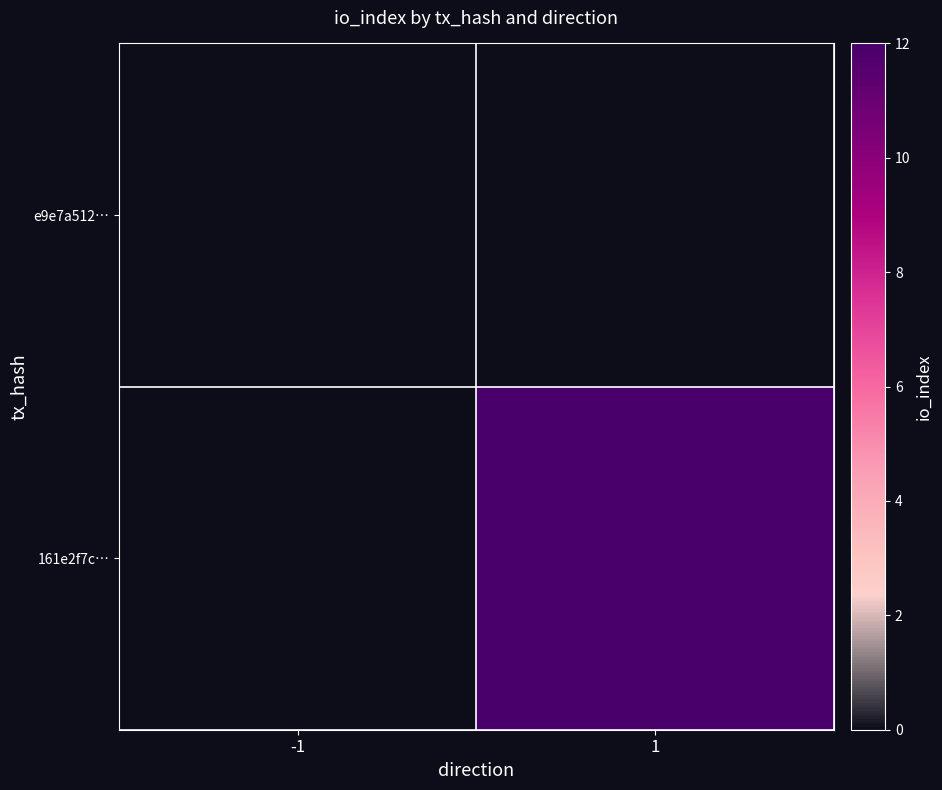

Which series has the widest spread of values?

161e2f7c…